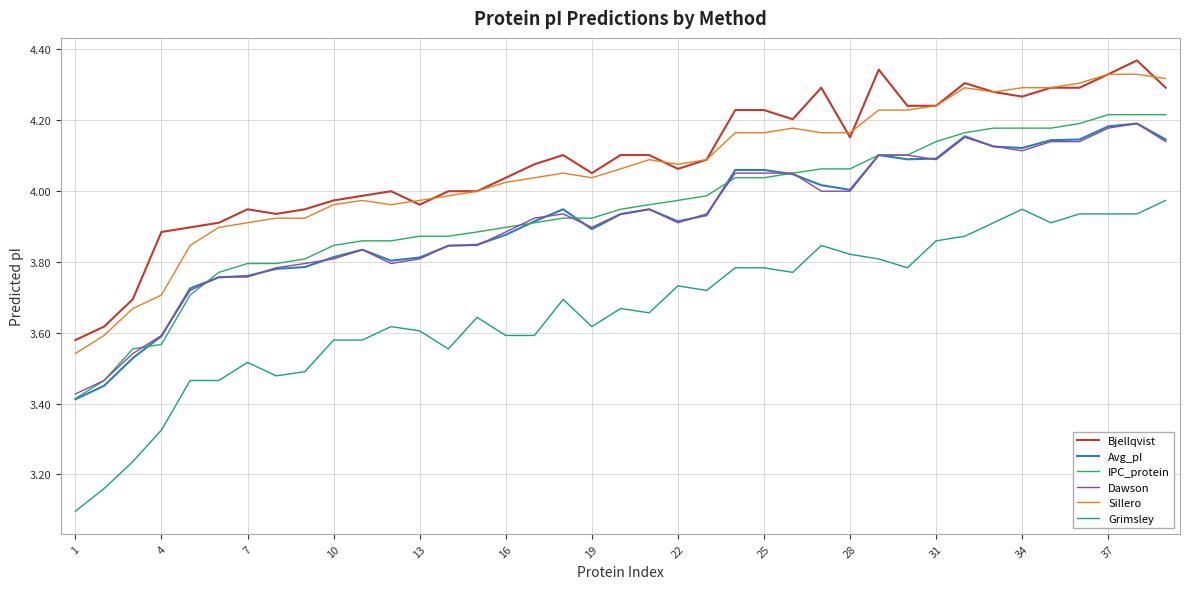

What is the minimum value shown in the chart?

3.1